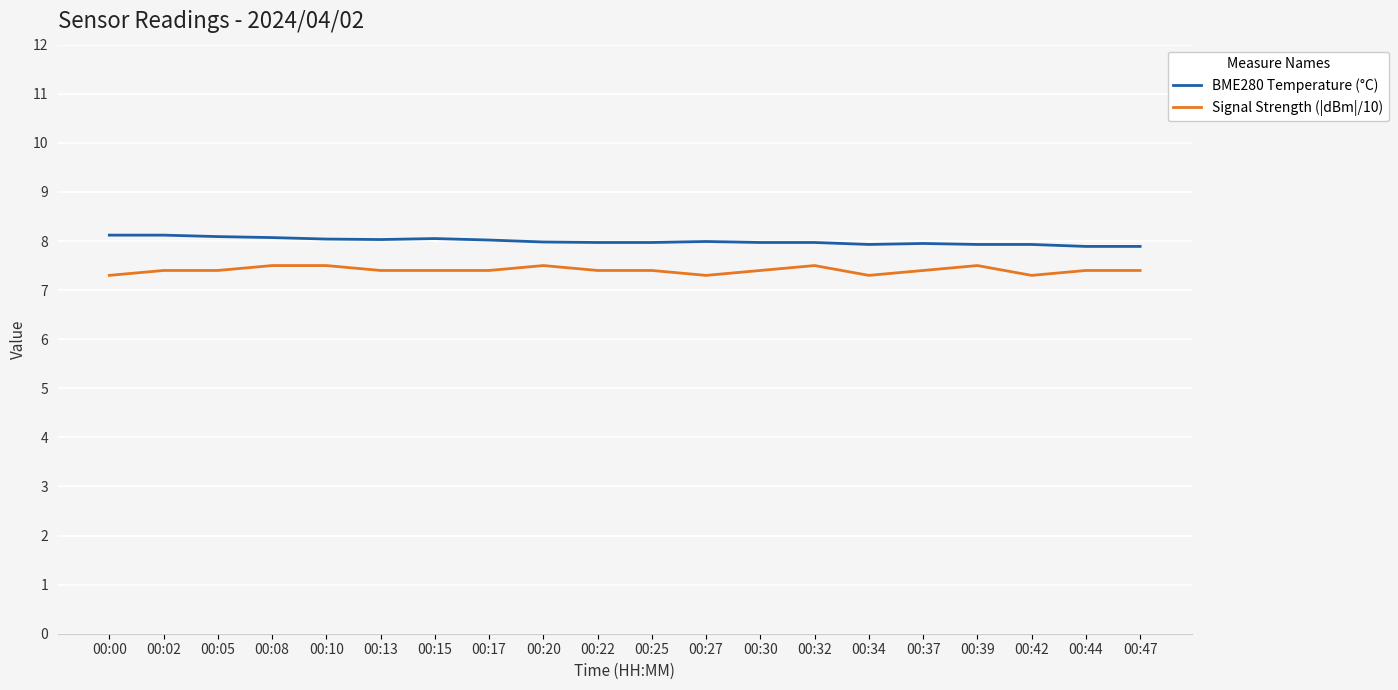

True or false: Signal Strength (|dBm|/10) and BME280 Temperature (°C) intersect in this chart.

False